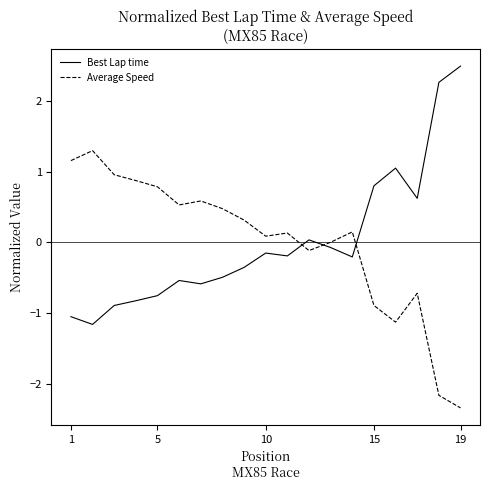

What is the minimum value shown in the chart?

-2.3